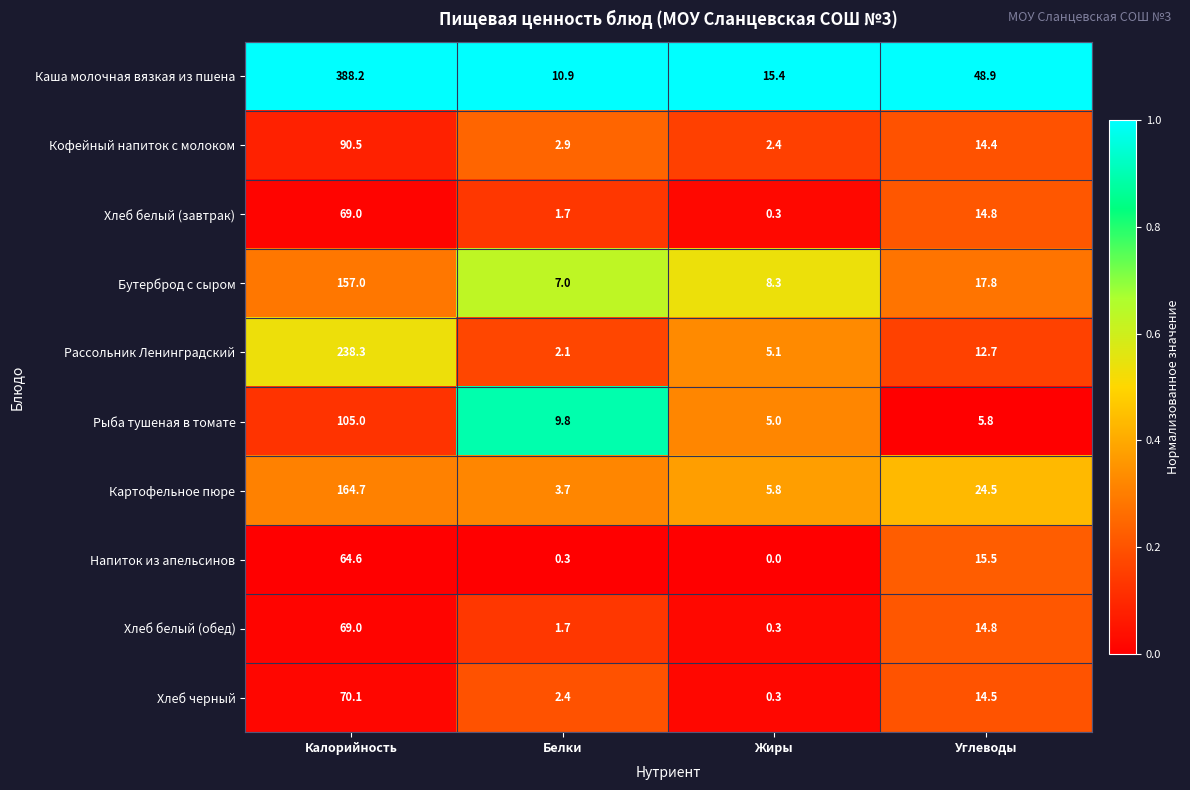

Rank the categories by Рыба тушеная в томате value from highest to lowest.

Калорийность, Белки, Углеводы, Жиры